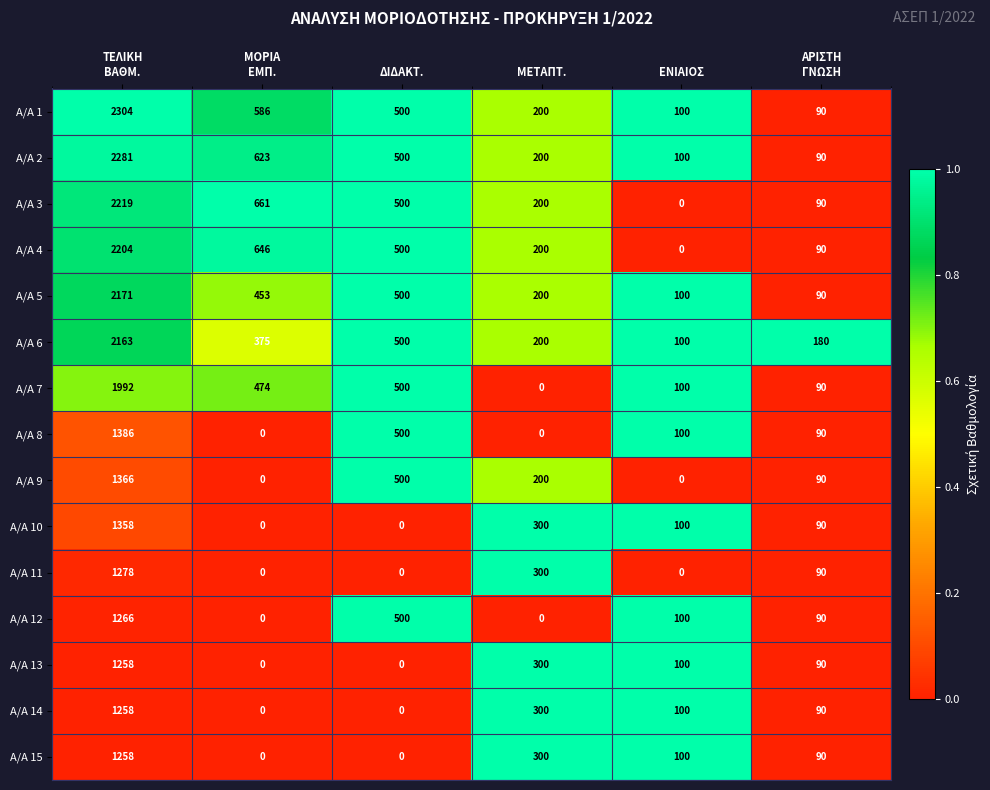

How many categories are shown in the chart?

6